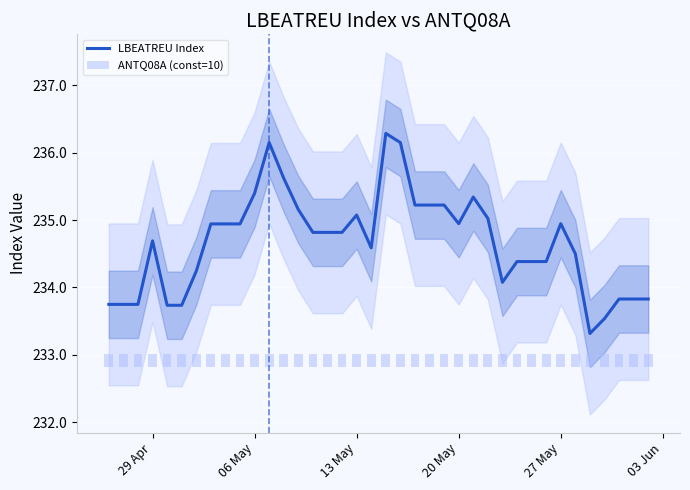

What is the lowest value of the LBEATREU Index series?

233.3